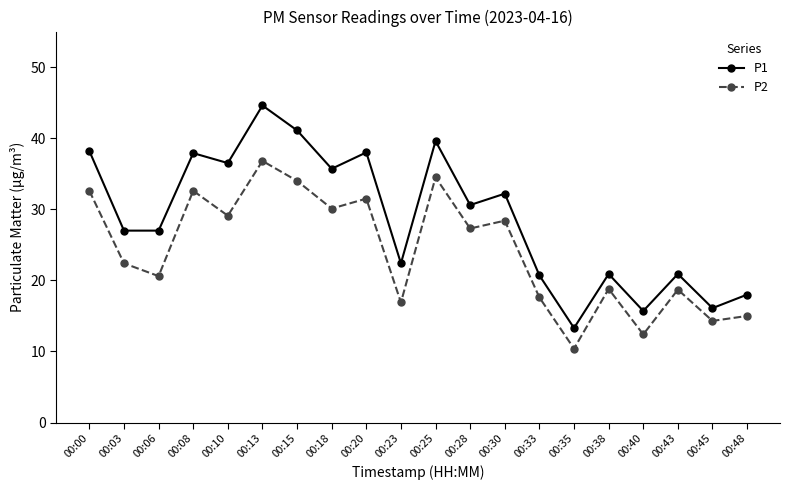

What is the difference between the P1 values at 00:06 and 00:13?

17.6